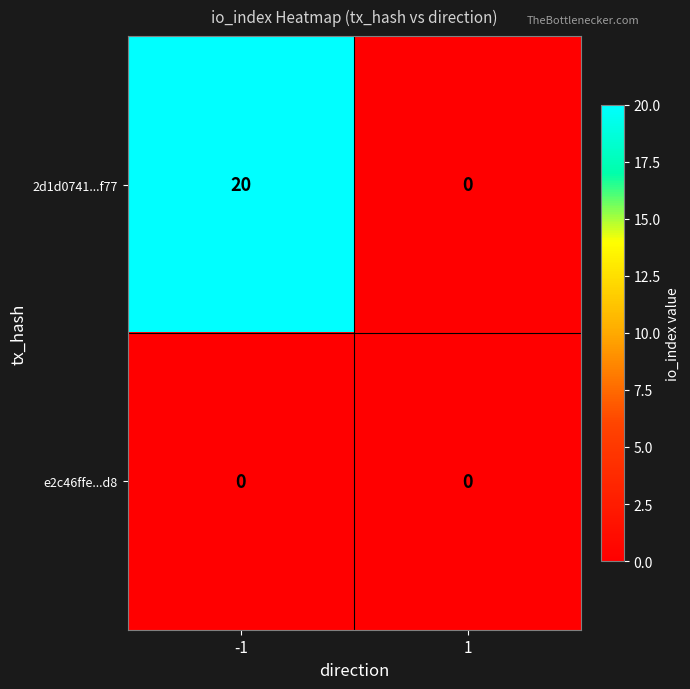

What is the difference between the maximum and minimum values in the 2d1d0741...f77 series?

20